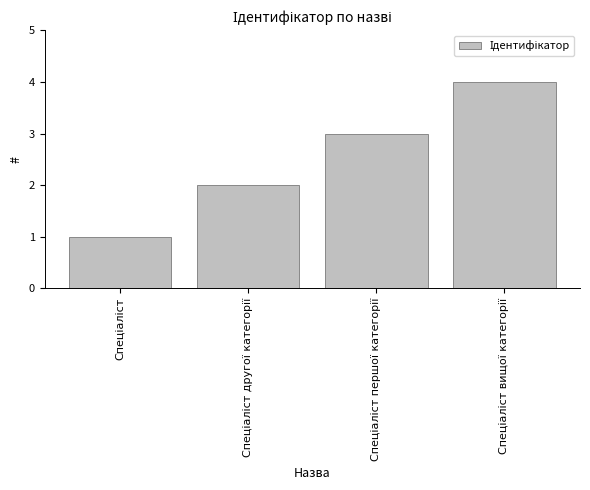

How many data points are less than 3?

2